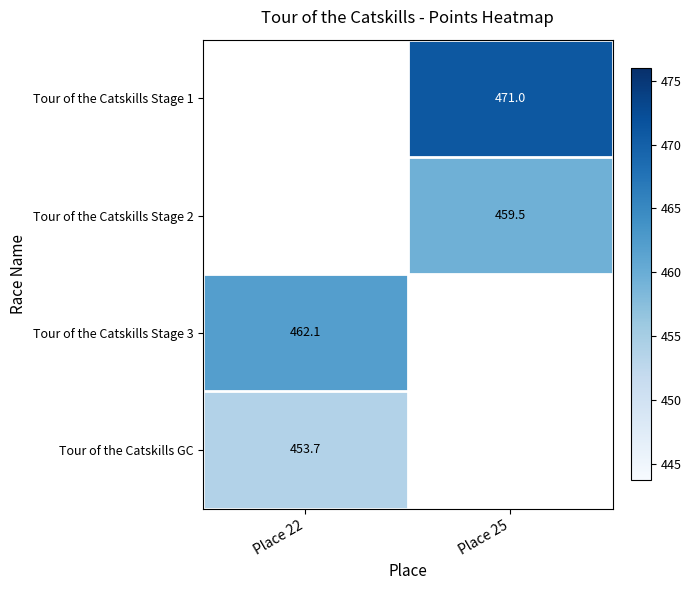

Is the value of Tour of the Catskills Stage 3 at Place 22 greater than the value of Tour of the Catskills Stage 1 at Place 25?

No